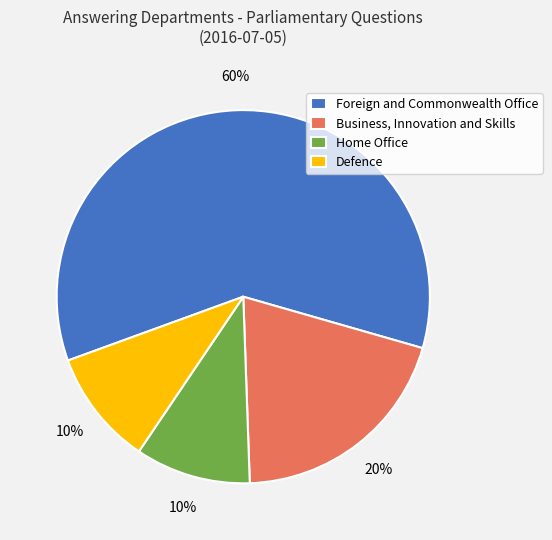

True or false: Defence accounts for 1% of the total.

False